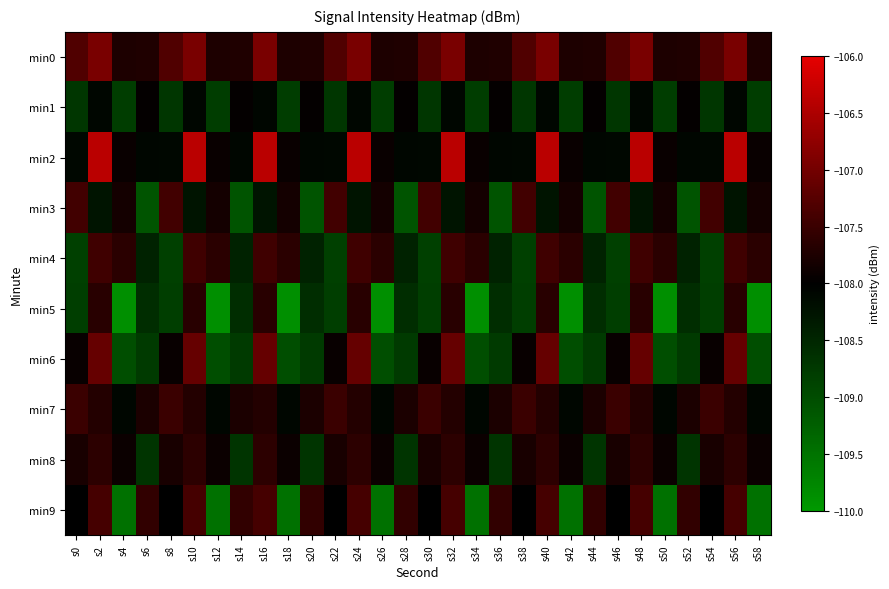

Which category has the highest value across all series?

s2